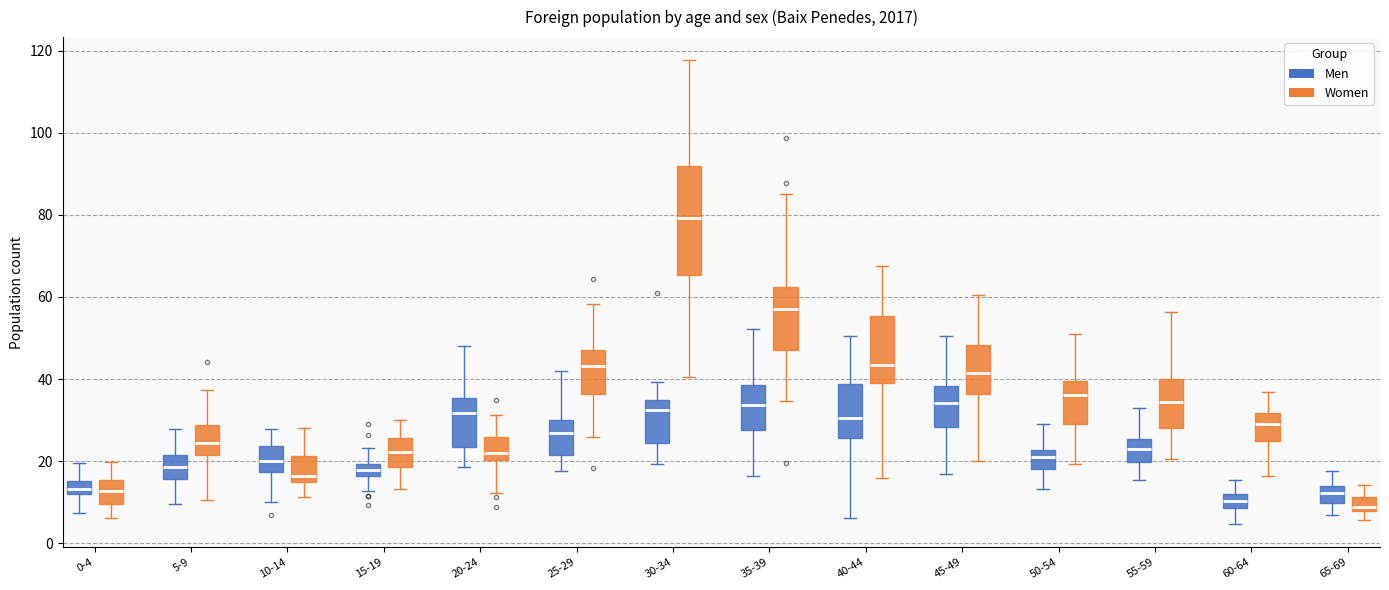

Reading left to right, read every box against the y-axis: the position of its median line, the range the box covers, and the ends of its whiskers. The values are not printed on the chart, so give them approximately, as read against the axis.

0-4 (Men): median 14, box 12 to 16, whiskers 8 to 20
0-4 (Women): median 12, box 10 to 16, whiskers 6 to 20
5-9 (Men): median 18, box 16 to 22, whiskers 10 to 28
5-9 (Women): median 24, box 22 to 28, whiskers 10 to 38
10-14 (Men): median 20, box 18 to 24, whiskers 10 to 28
10-14 (Women): median 16, box 14 to 22, whiskers 12 to 28
15-19 (Men): median 18, box 16 to 20, whiskers 12 to 24
15-19 (Women): median 22, box 18 to 26, whiskers 14 to 30
20-24 (Men): median 32, box 24 to 36, whiskers 18 to 48
20-24 (Women): median 22, box 20 to 26, whiskers 12 to 32
25-29 (Men): median 26, box 22 to 30, whiskers 18 to 42
25-29 (Women): median 44, box 36 to 48, whiskers 26 to 58
30-34 (Men): median 32, box 24 to 34, whiskers 20 to 40
30-34 (Women): median 80, box 66 to 92, whiskers 40 to 118
35-39 (Men): median 34, box 28 to 38, whiskers 16 to 52
35-39 (Women): median 58, box 48 to 62, whiskers 34 to 86
40-44 (Men): median 30, box 26 to 38, whiskers 6 to 50
40-44 (Women): median 44, box 40 to 56, whiskers 16 to 68
45-49 (Men): median 34, box 28 to 38, whiskers 16 to 50
45-49 (Women): median 42, box 36 to 48, whiskers 20 to 60
50-54 (Men): median 22 (just below the box's upper edge), box 18 to 22, whiskers 14 to 28
50-54 (Women): median 36, box 30 to 40, whiskers 20 to 50
55-59 (Men): median 22, box 20 to 26, whiskers 16 to 32
55-59 (Women): median 34, box 28 to 40, whiskers 20 to 56
60-64 (Men): median 10, box 8 to 12, whiskers 4 to 16
60-64 (Women): median 28, box 24 to 32, whiskers 16 to 36
65-69 (Men): median 12, box 10 to 14, whiskers 6 to 18
65-69 (Women): median 8 (just above the box's lower edge), box 8 to 12, whiskers 6 to 14